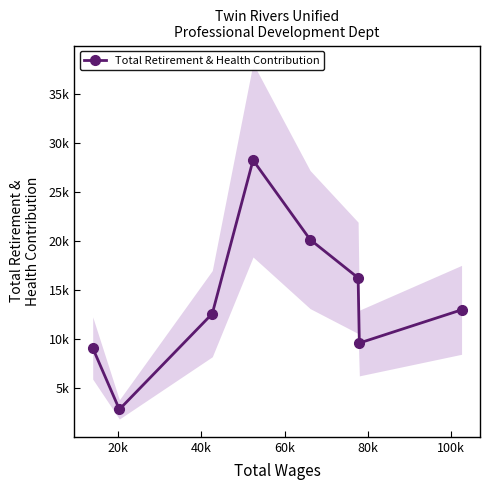

Which has a higher value, 100k or 80k?

80k